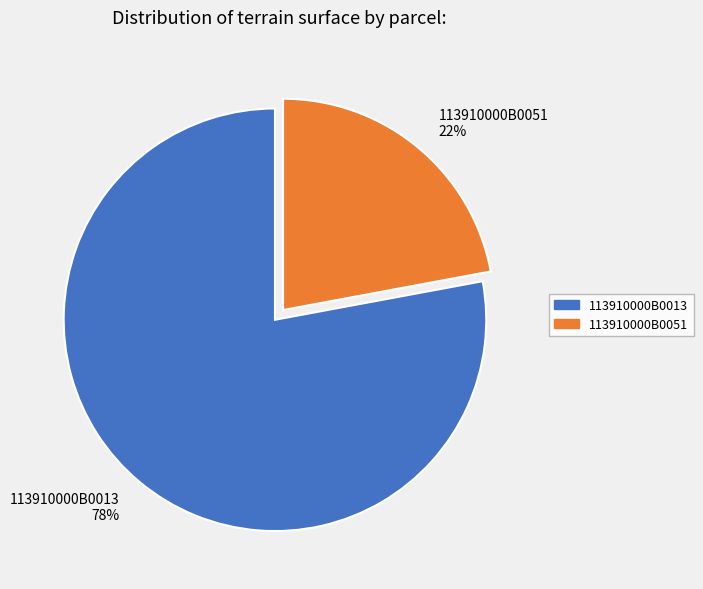

To the nearest percent, what is the average slice percentage?

50%